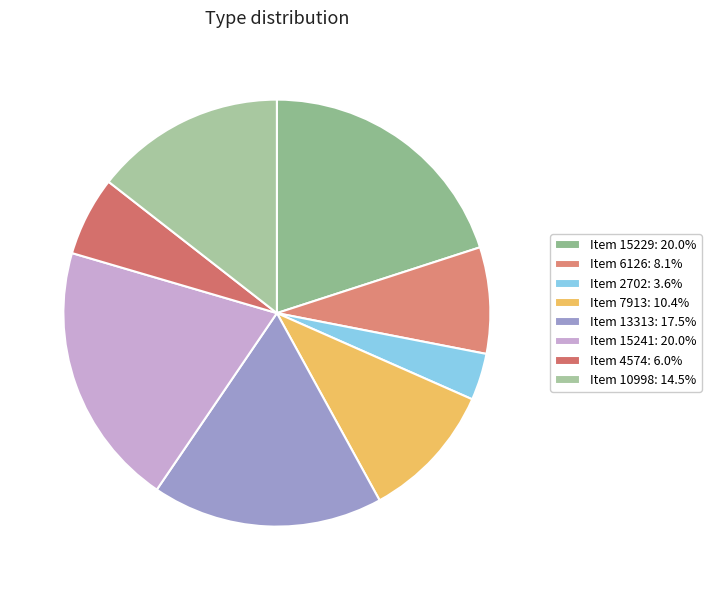

Is Item 13313 the majority of the pie?

No